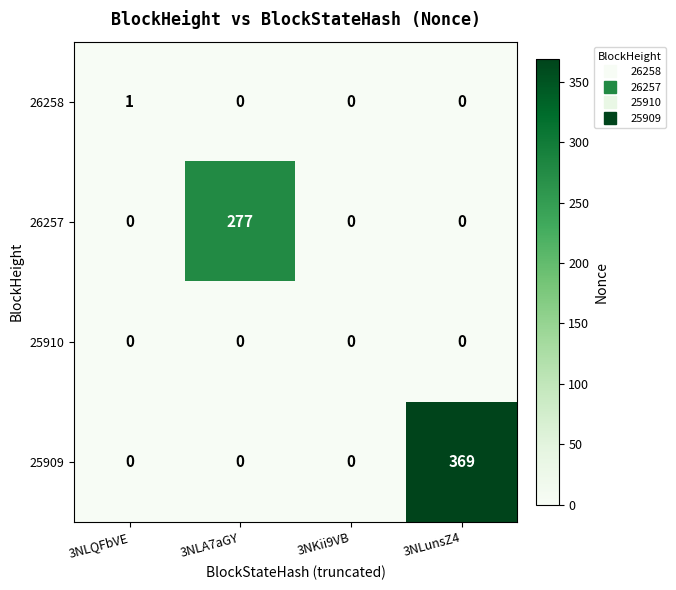

True or false: 25910 has a value of 0 at 3NLunsZ4.

True